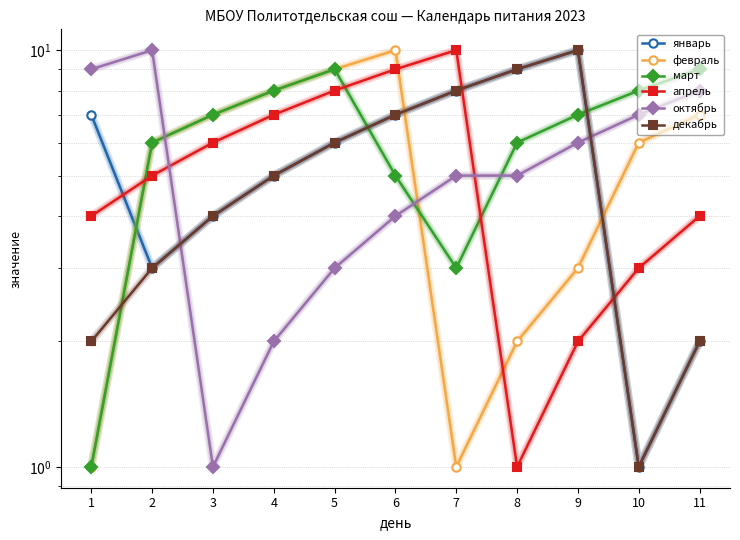

How many data points in апрель are above 5?

5